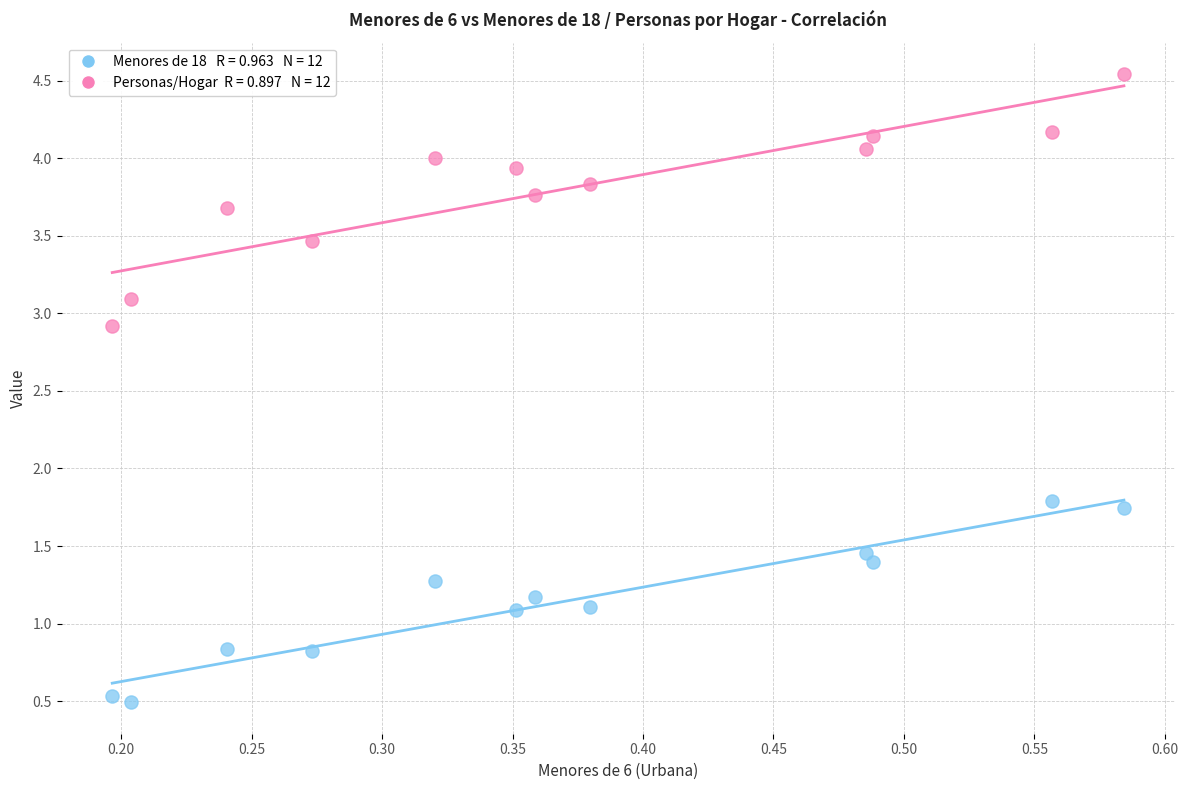

Across all data points, what is the range of X values (max minus min)?

0.4